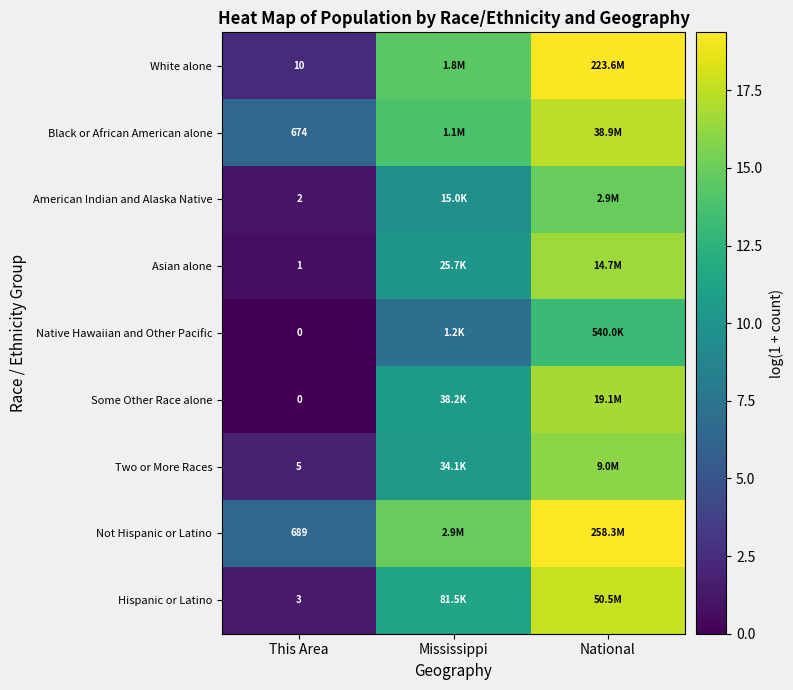

At which label does Asian alone first exceed 10?

Mississippi